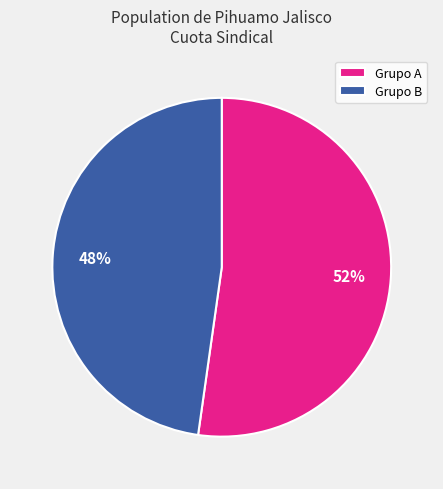

Is there any slice that represents more than half of the pie?

Yes